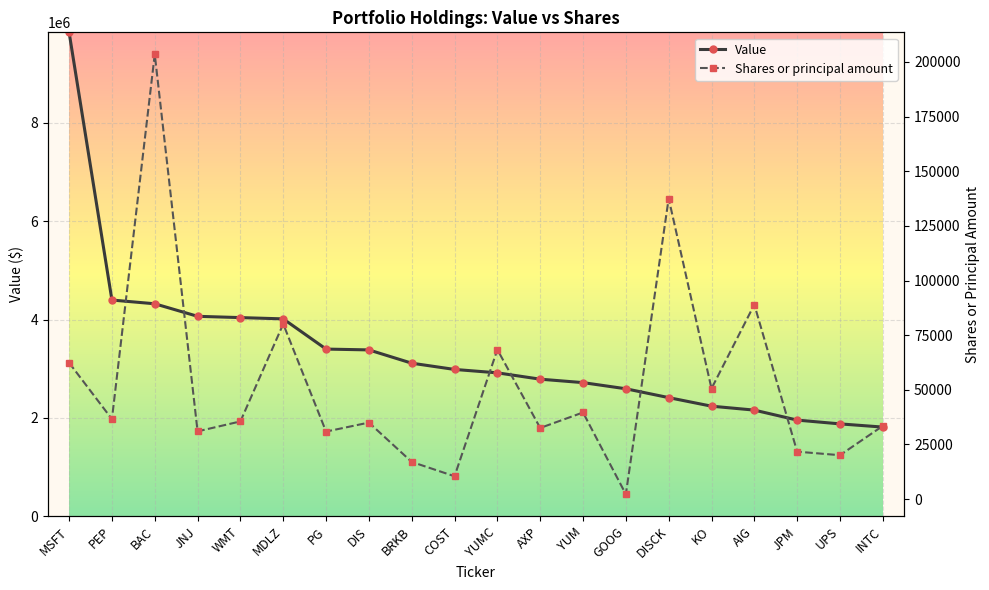

What is the maximum value shown in the chart?

9839000